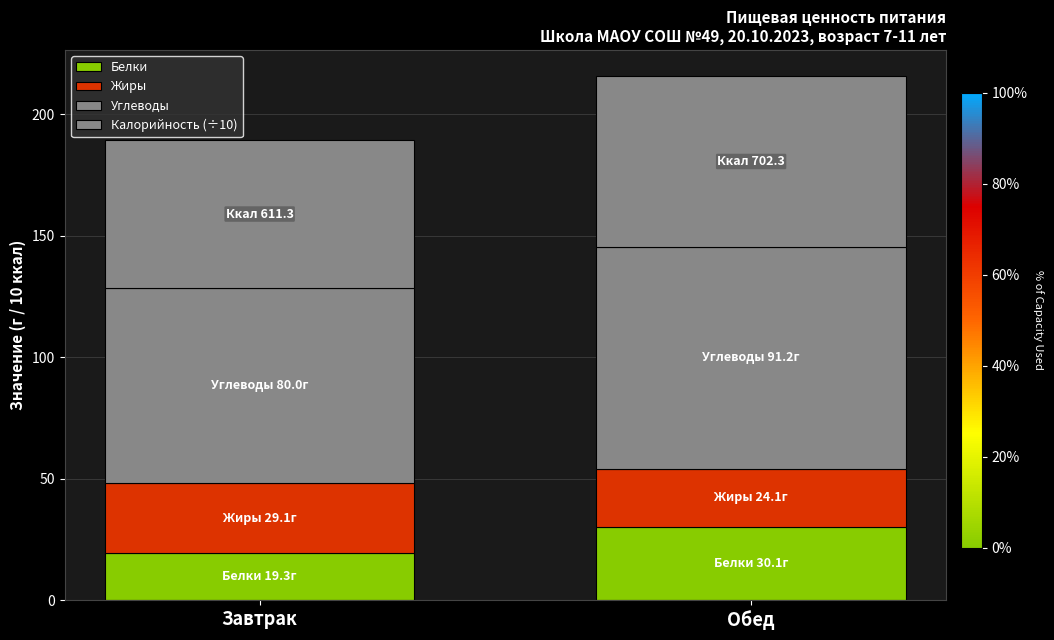

What is the average value of the Жиры series?

26.6